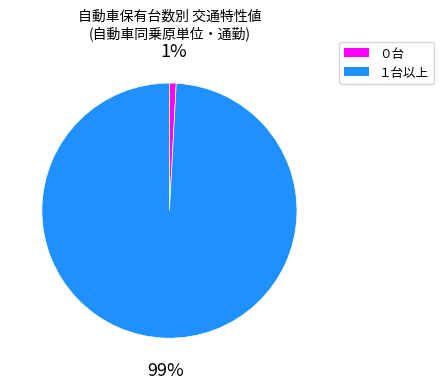

The ０台 slice represents 1% of the pie. True or false?

True